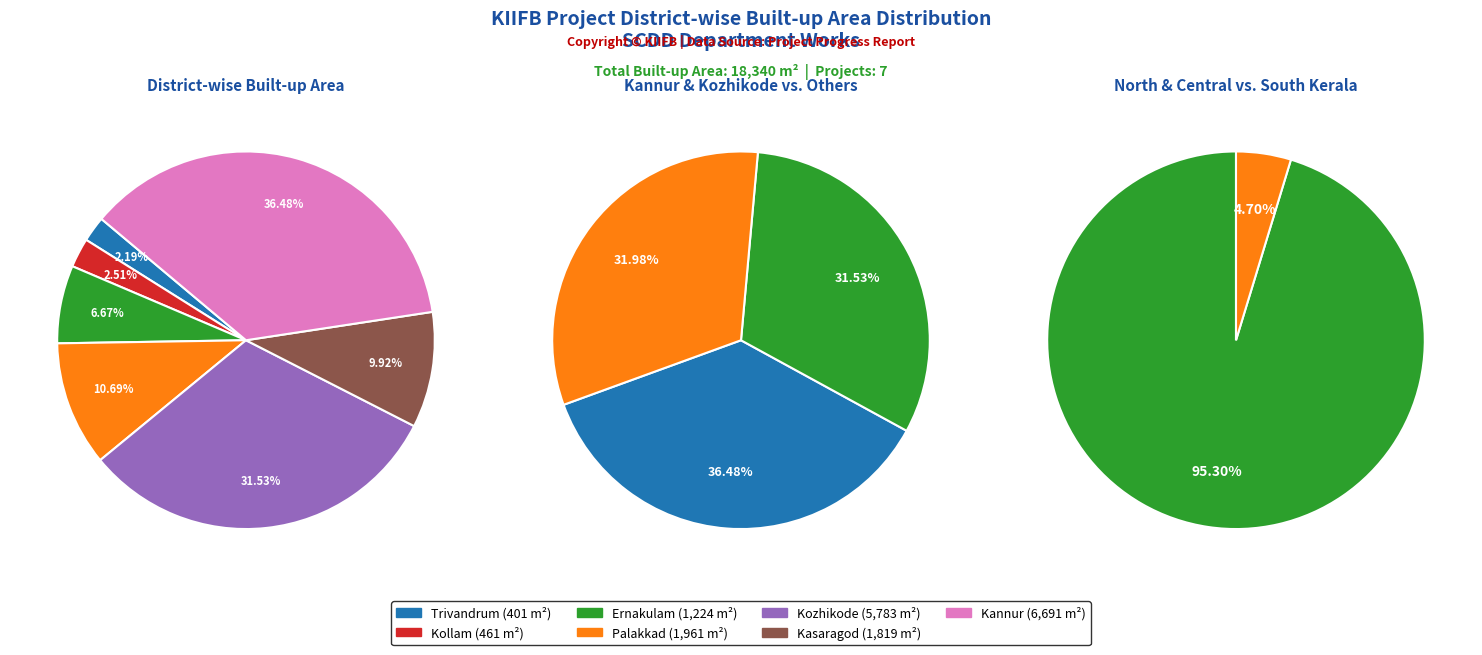

Is there a majority slice in this chart?

No